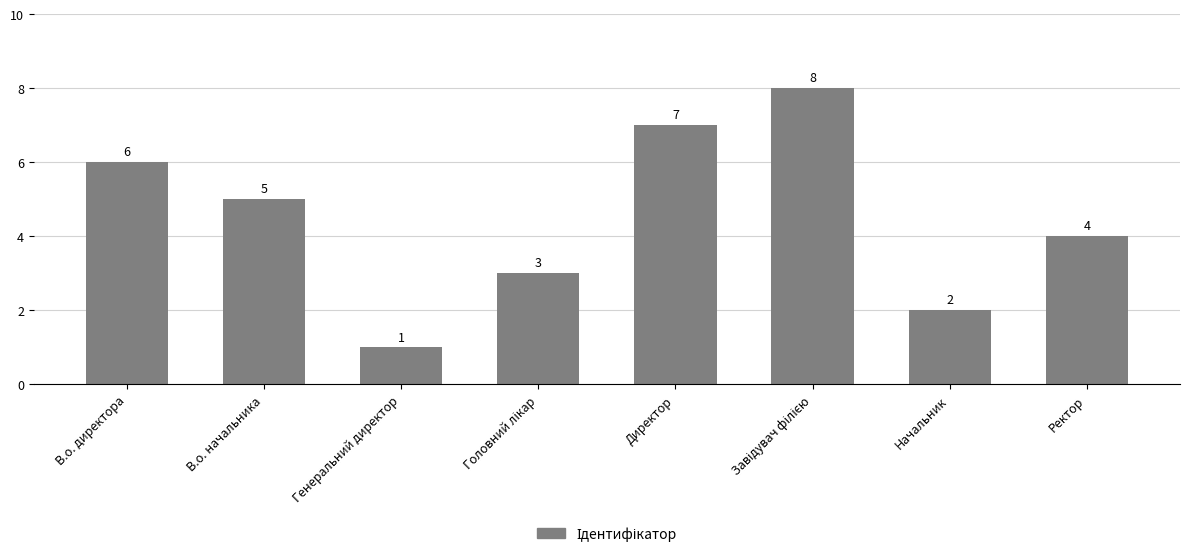

Is it true that the value at Начальник is 3?

False